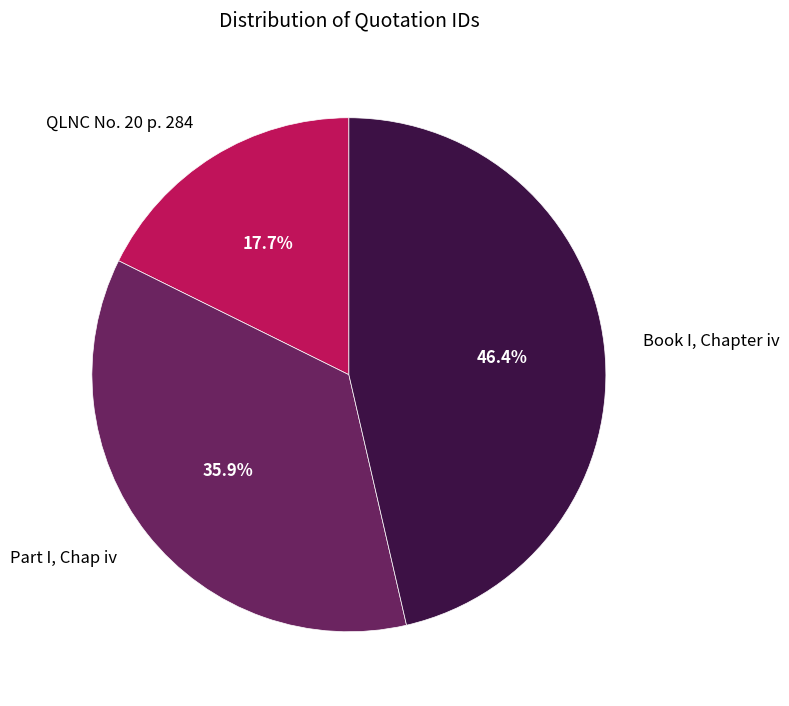

Which slice is the smallest?

QLNC No. 20 p. 284